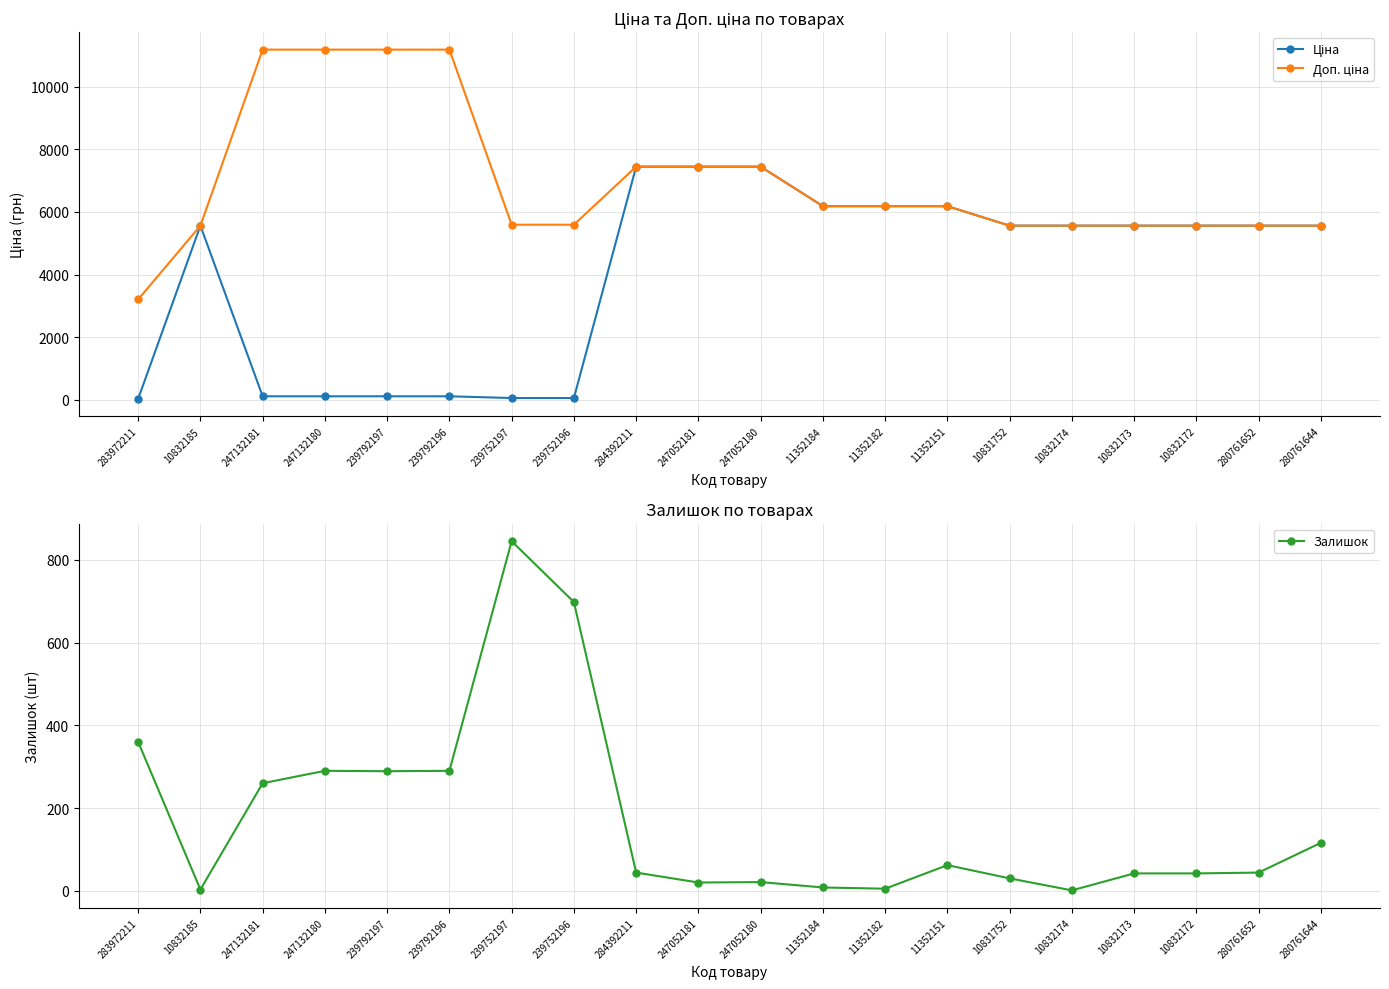

How many values in the Ціна series exceed 5560?

13